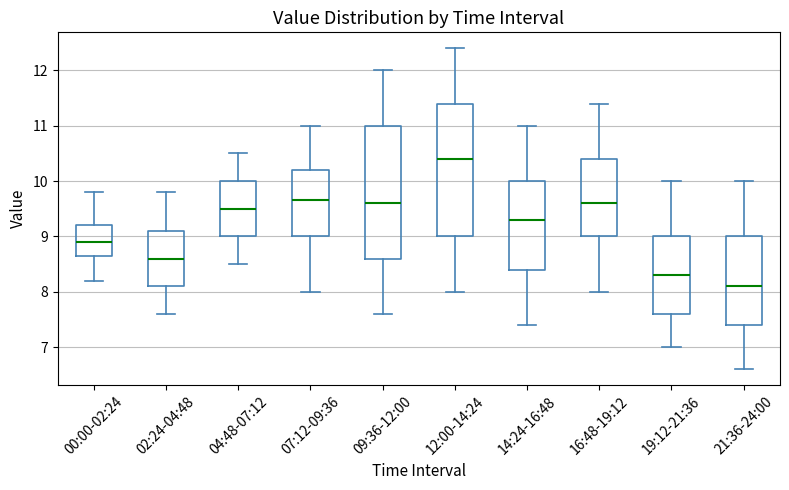

Reading left to right, transcribe this box plot: for each box, give where its median line is, the range the box spans, and where its two whiskers end, as read against the y-axis. The values are not printed on the chart, so give them approximately, as read against the axis.

00:00-02:24: median 8.9, box 8.7 to 9.2, whiskers 8.2 to 9.8
02:24-04:48: median 8.6, box 8.1 to 9.1, whiskers 7.6 to 9.8
04:48-07:12: median 9.5, box 9.0 to 10.0, whiskers 8.5 to 10.5
07:12-09:36: median 9.7, box 9.0 to 10.2, whiskers 8.0 to 11.0
09:36-12:00: median 9.6, box 8.6 to 11.0, whiskers 7.6 to 12.0
12:00-14:24: median 10.4, box 9.0 to 11.4, whiskers 8.0 to 12.4
14:24-16:48: median 9.3, box 8.4 to 10.0, whiskers 7.4 to 11.0
16:48-19:12: median 9.6, box 9.0 to 10.4, whiskers 8.0 to 11.4
19:12-21:36: median 8.3, box 7.6 to 9.0, whiskers 7.0 to 10.0
21:36-24:00: median 8.1, box 7.4 to 9.0, whiskers 6.6 to 10.0